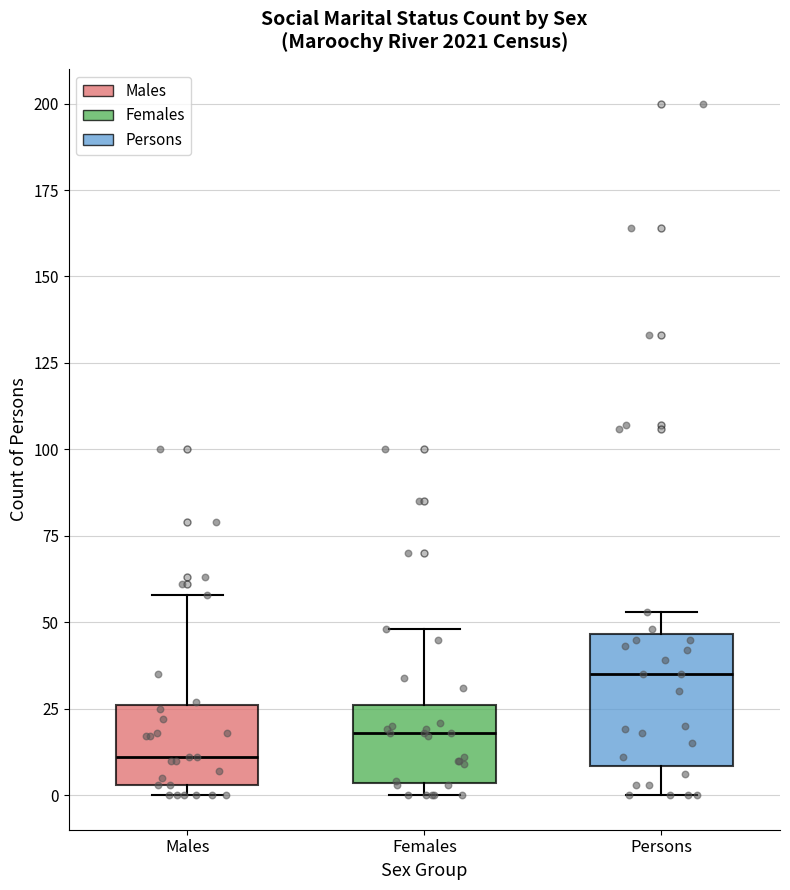

Where does the median line of the box for Males sit on the y-axis? The values are not printed on the chart, so give them approximately, as read against the axis.

10